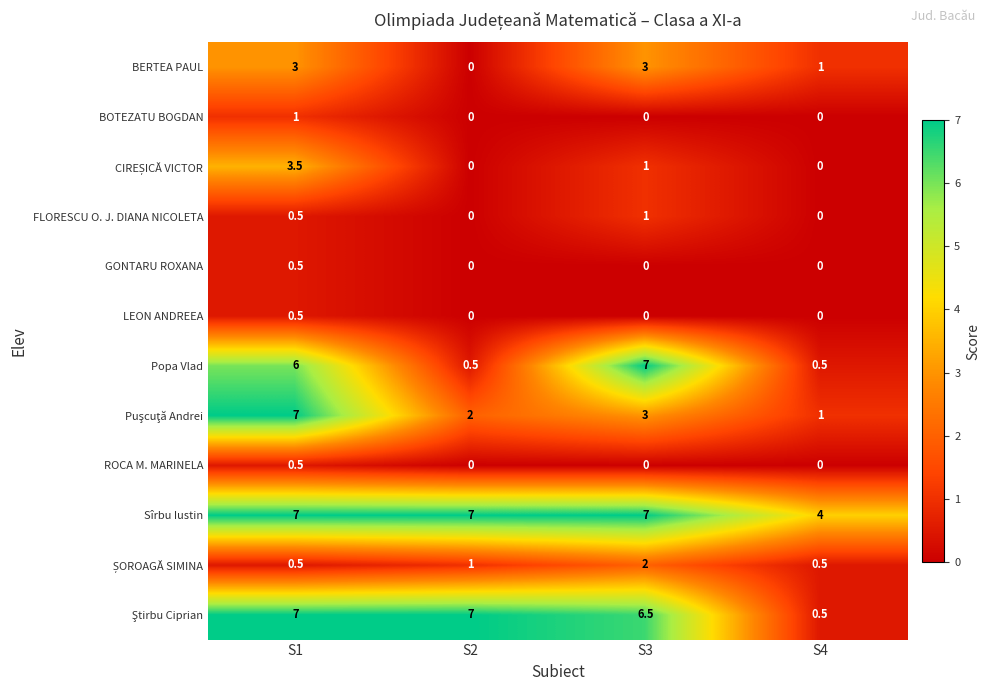

How many data points does each series have?

4